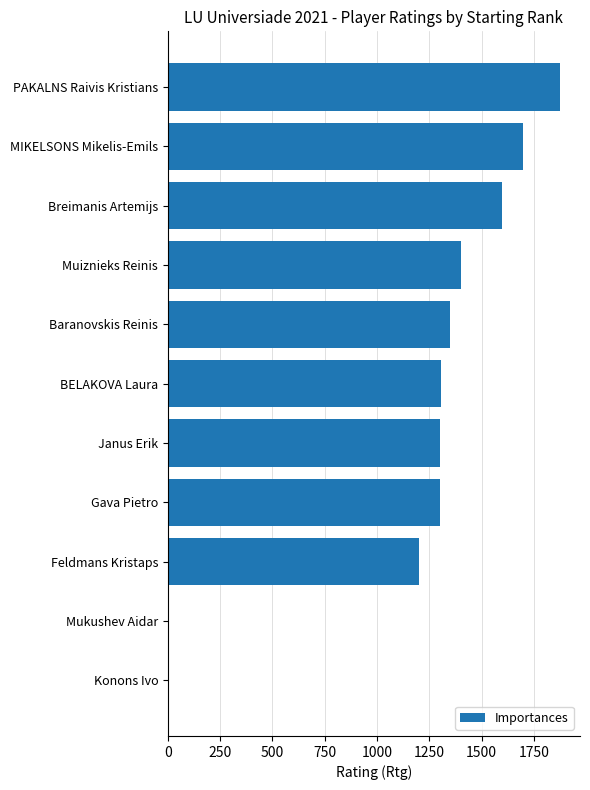

Read the value at Muiznieks Reinis.

1400